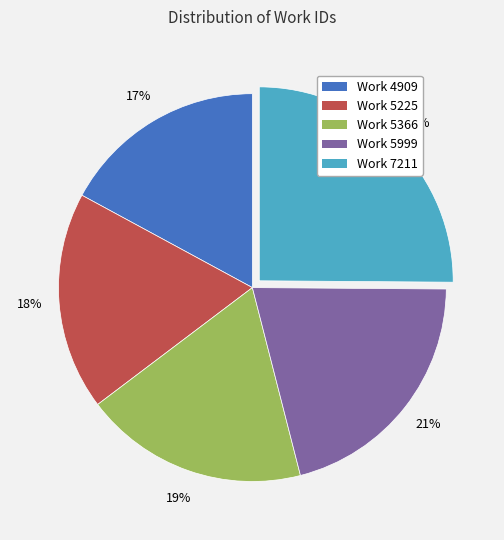

To the nearest percent, what is the difference between the Work 5366 and Work 7211 slice percentages?

6%